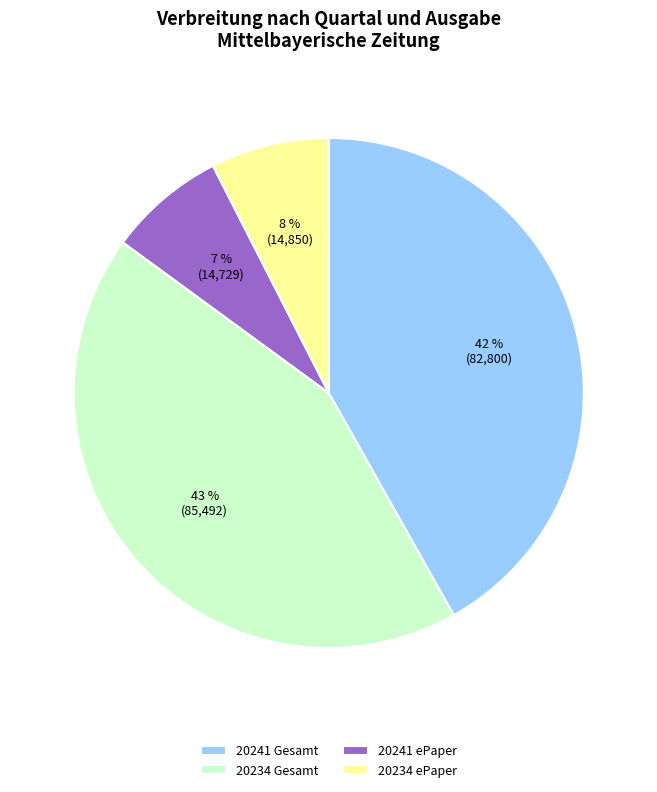

Which has a higher value, 20241 Gesamt or 20241 ePaper?

20241 Gesamt